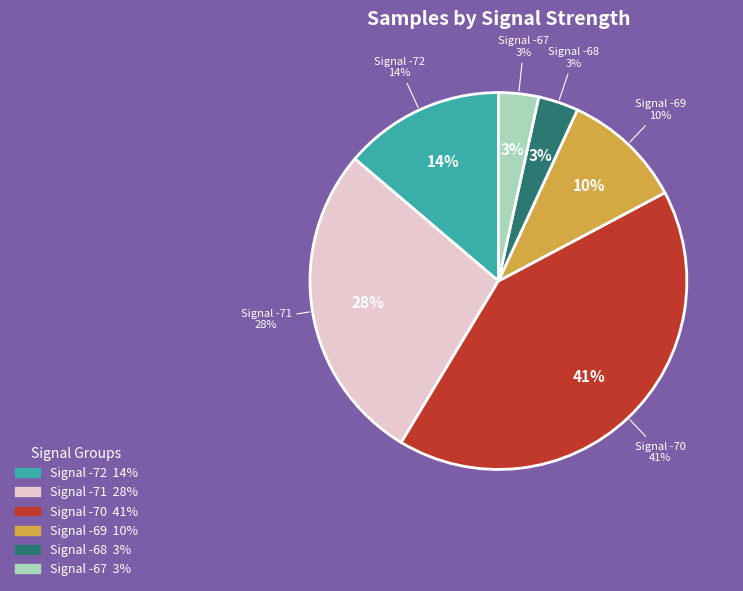

Is there a majority slice in this chart?

No